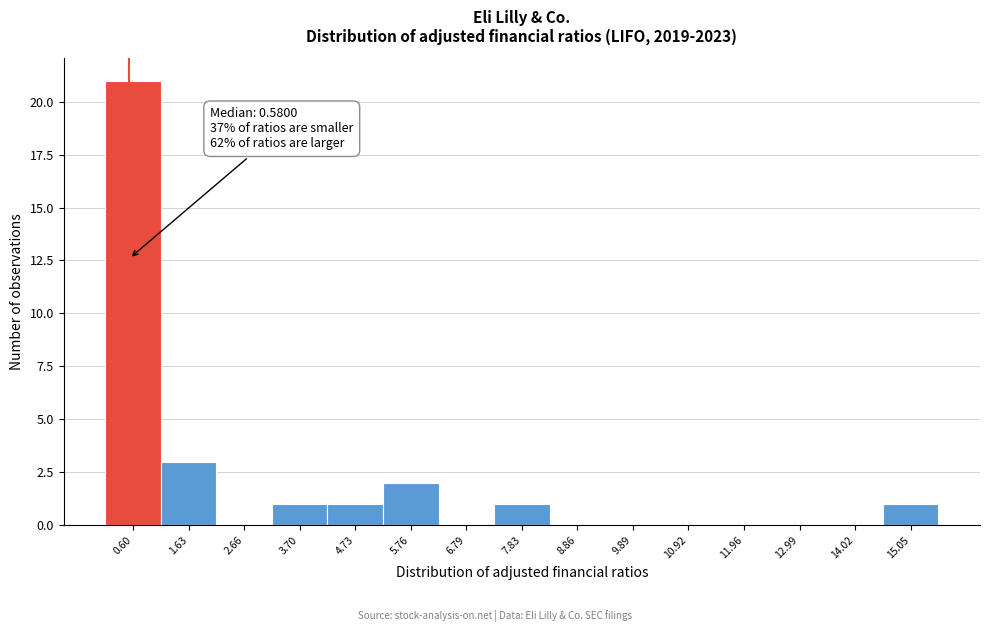

Which range on the x-axis has the tallest bar?

0.0 to 1.2